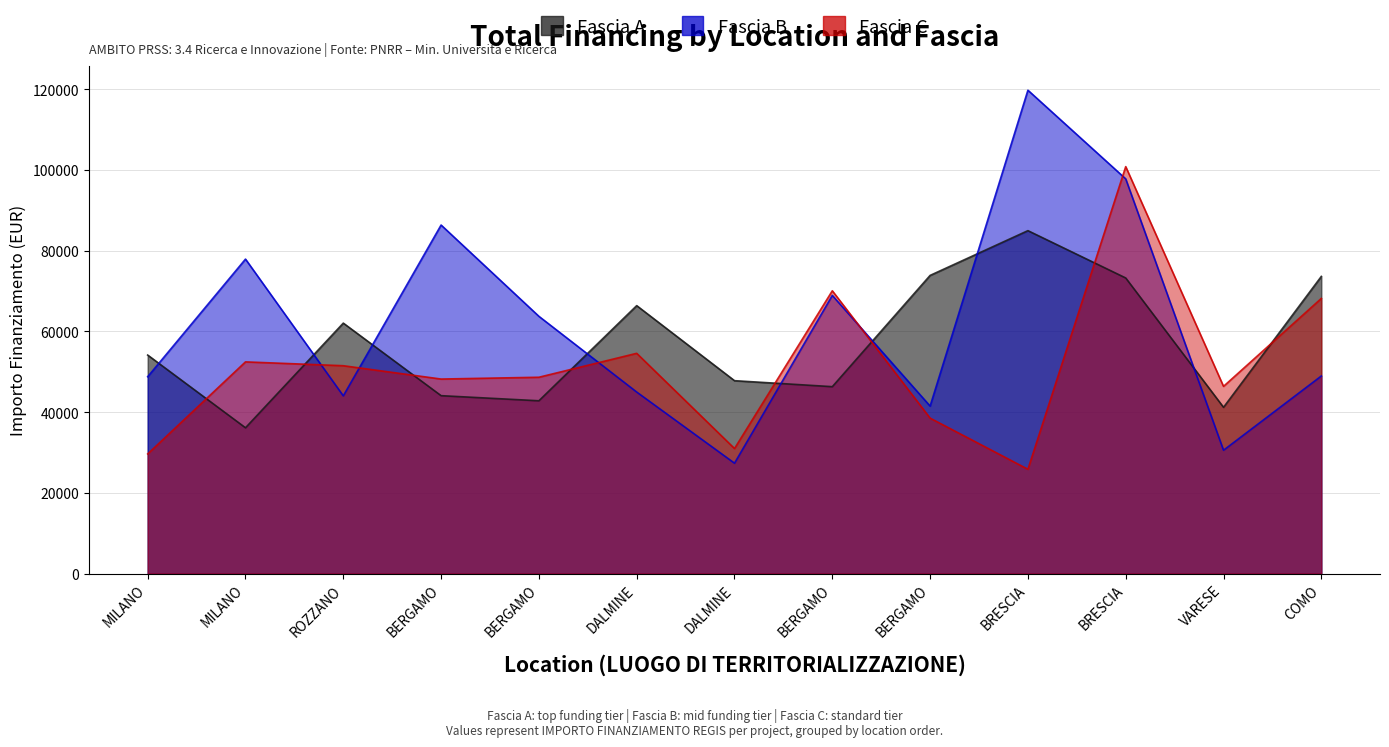

Reading left to right, list all the values displayed in this chart.

Fascia A: 54144.9	36123.8	62062.4	44080.6	42816.5	66393.6	47794.5	46312.5	73886.6	84977.9	73250.1	41196.6	73636.1
Fascia B: 48776.3	77926.5	44036.1	86371.0	63747.5	44978.7	27342.9	68925.6	41496.0	119783.4	97812.0	30558.8	48957.9
Fascia C: 29640.7	52455.4	51504.7	48200.6	48646.7	54577.6	30978.2	70077.9	38513.5	25842.4	100847.1	46386.6	68180.1